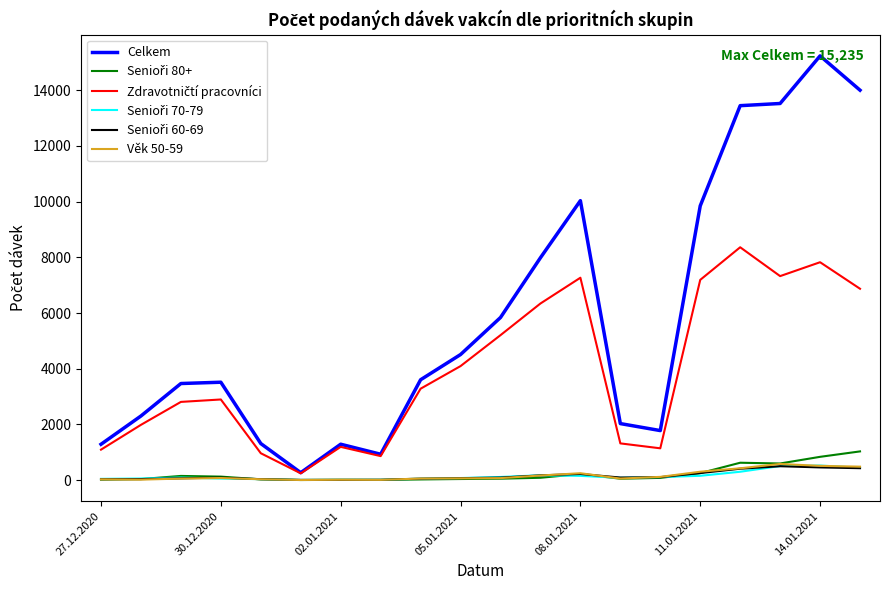

What is the greatest value displayed?

15235